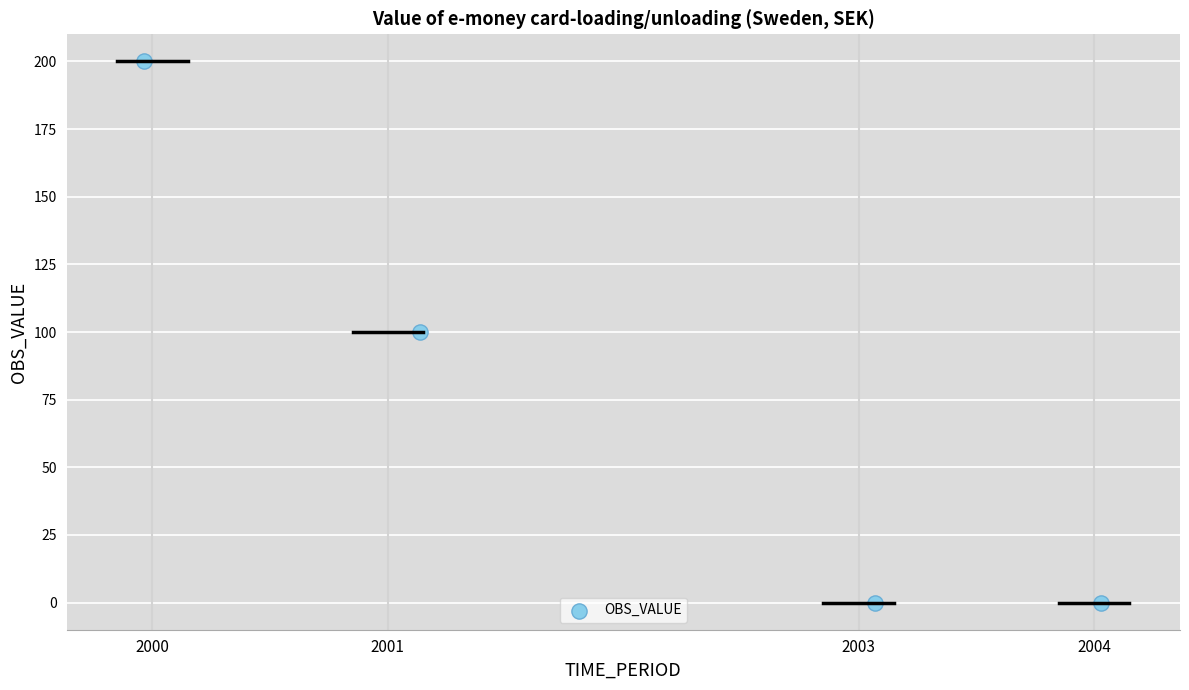

What is the range of Y values (max minus min)?

200